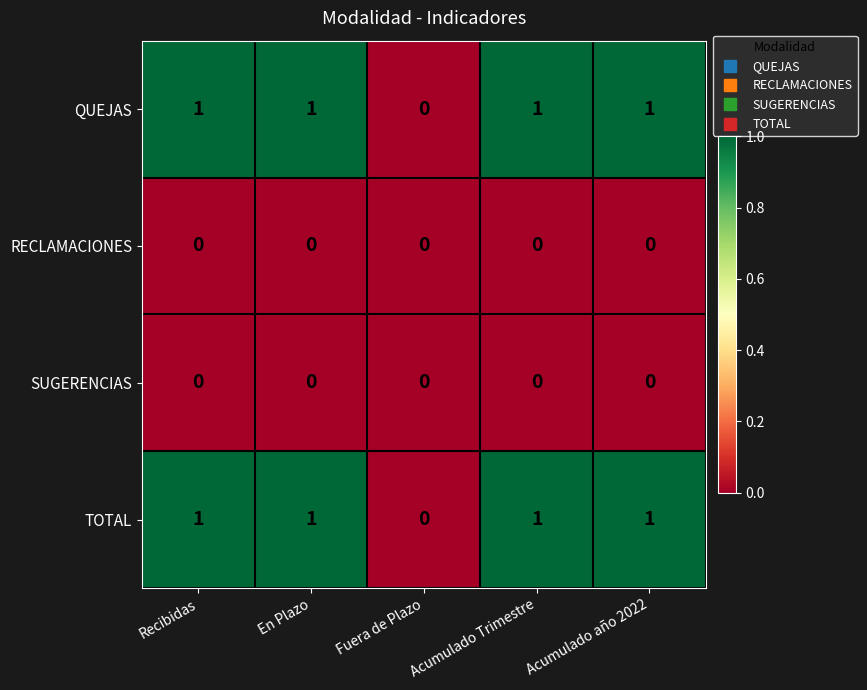

What is the sum of all QUEJAS values?

4